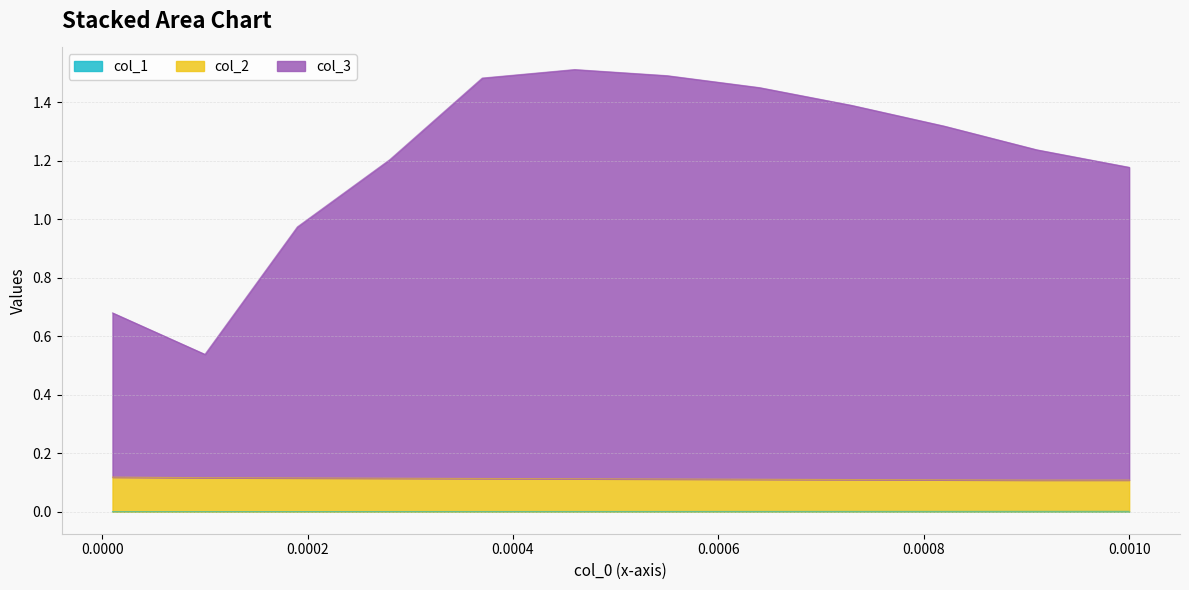

True or false: col_2 and col_1 intersect in this chart.

False